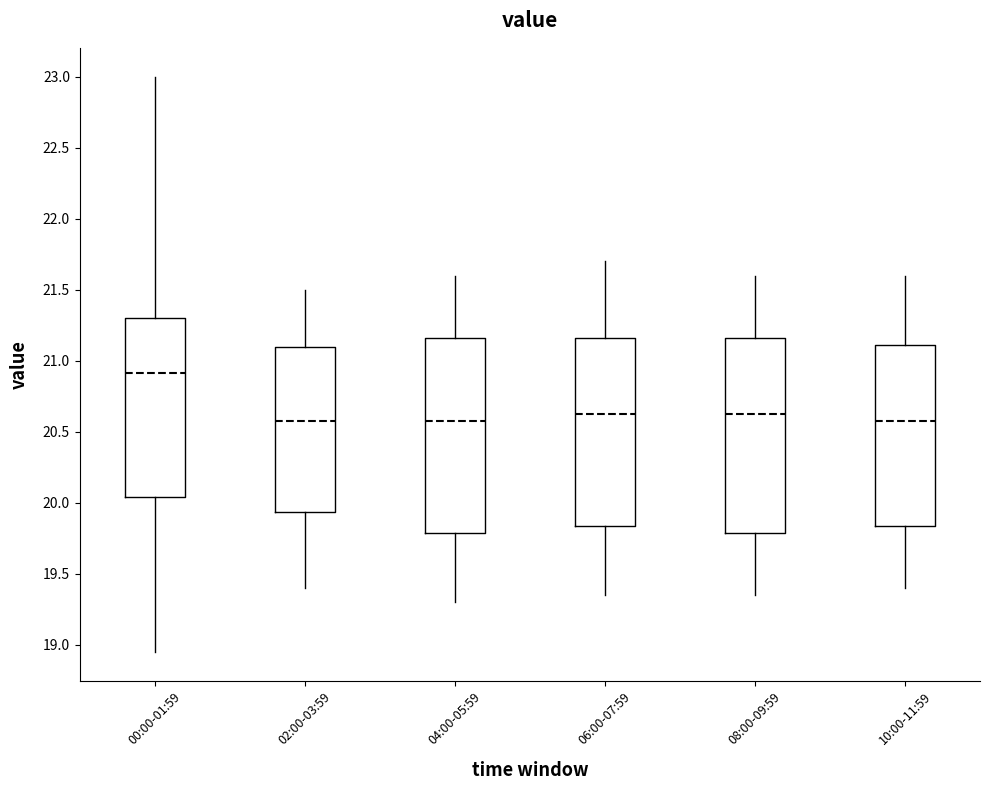

Reading left to right, read every box against the y-axis: the position of its median line, the range the box covers, and the ends of its whiskers. The values are not printed on the chart, so give them approximately, as read against the axis.

00:00-01:59: median 20.90, box 20.05 to 21.30, whiskers 18.95 to 23.00
02:00-03:59: median 20.60, box 19.95 to 21.10, whiskers 19.40 to 21.50
04:00-05:59: median 20.60, box 19.80 to 21.15, whiskers 19.30 to 21.60
06:00-07:59: median 20.65, box 19.85 to 21.15, whiskers 19.35 to 21.70
08:00-09:59: median 20.65, box 19.80 to 21.15, whiskers 19.35 to 21.60
10:00-11:59: median 20.60, box 19.85 to 21.10, whiskers 19.40 to 21.60